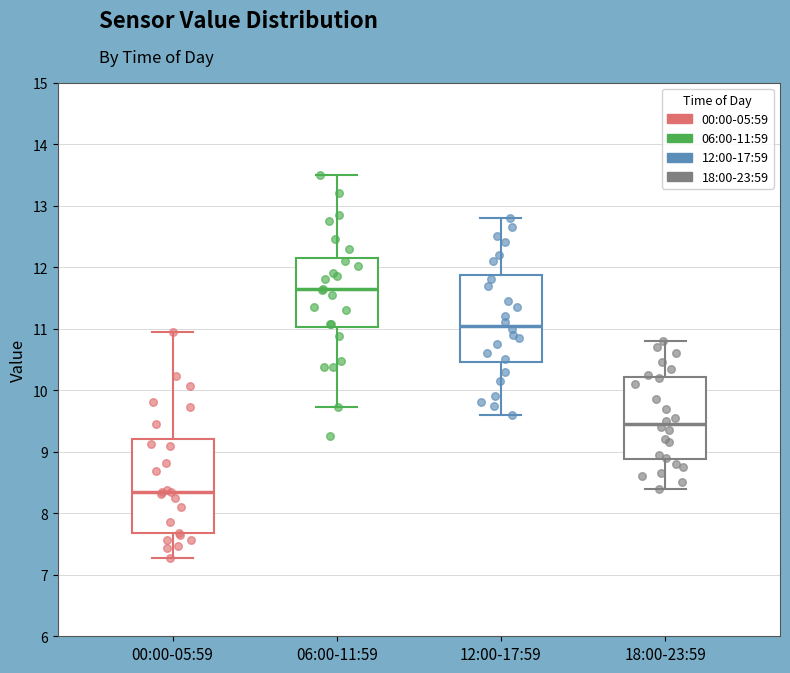

Which box has the lowest median line?

00:00-05:59